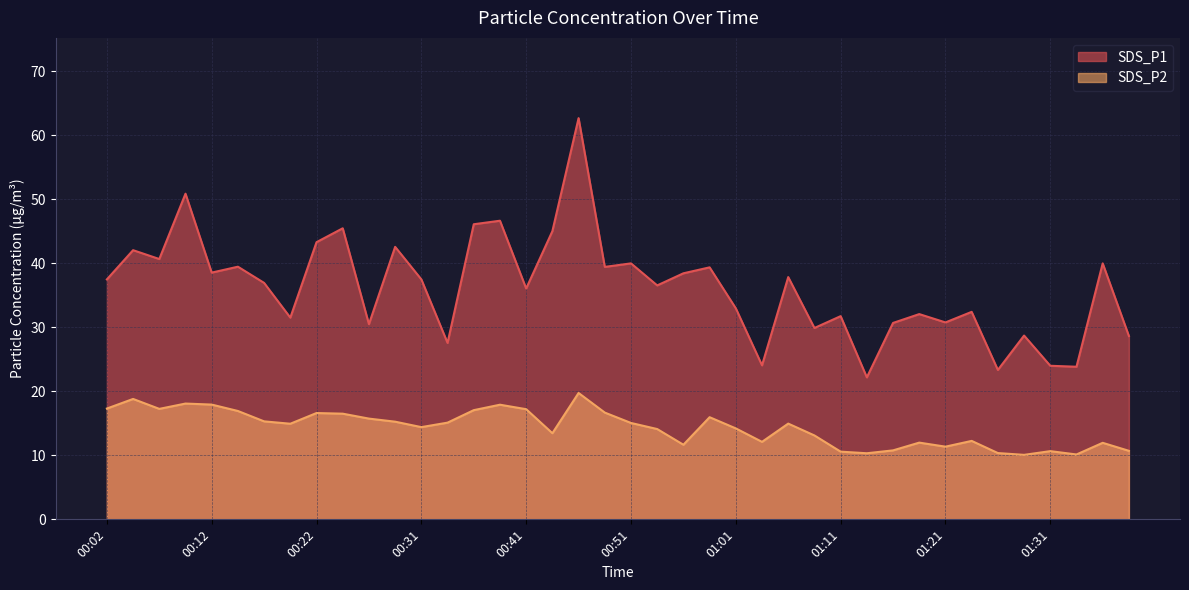

Reading left to right, transcribe all the data shown in this chart.

SDS_P1: 00:02=37.5	00:04=42.0	00:07=40.6	00:09=50.9	00:12=38.5	00:14=39.5	00:17=36.9	00:19=31.5	00:22=43.3	00:24=45.5	00:26=30.5	00:29=42.5	00:31=37.5	00:34=27.6	00:36=46.1	00:39=46.6	00:41=36.0	00:44=45.0	00:46=62.6	00:49=39.4	00:51=40.0	00:54=36.5	00:56=38.4	00:59=39.4	01:01=33.0	01:04=24.1	01:06=37.8	01:09=29.9	01:11=31.7	01:14=22.2	01:16=30.7	01:19=32.0	01:21=30.8	01:24=32.4	01:26=23.3	01:29=28.7	01:31=24.0	01:34=23.8	01:36=40.0	01:39=28.6
SDS_P2: 00:02=17.3	00:04=18.8	00:07=17.2	00:09=18.1	00:12=17.9	00:14=16.9	00:17=15.3	00:19=14.9	00:22=16.6	00:24=16.5	00:26=15.7	00:29=15.2	00:31=14.4	00:34=15.1	00:36=17.1	00:39=17.9	00:41=17.2	00:44=13.4	00:46=19.7	00:49=16.7	00:51=15.1	00:54=14.1	00:56=11.7	00:59=15.9	01:01=14.2	01:04=12.1	01:06=14.9	01:09=13.1	01:11=10.6	01:14=10.3	01:16=10.8	01:19=12.0	01:21=11.3	01:24=12.2	01:26=10.3	01:29=10.1	01:31=10.7	01:34=10.1	01:36=11.9	01:39=10.7